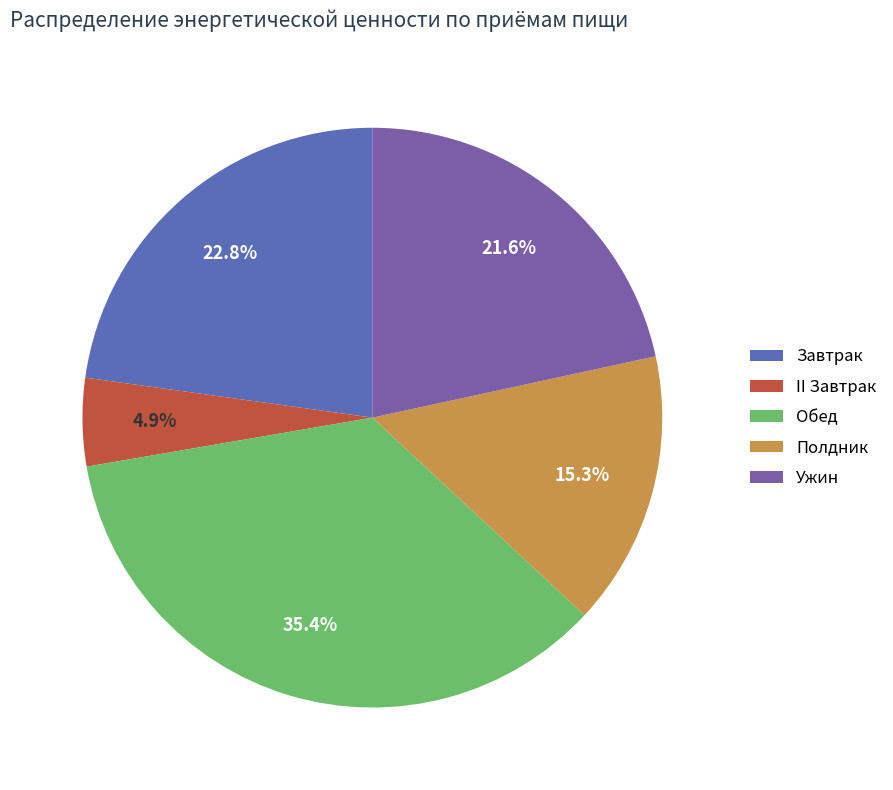

Rank the categories by value from highest to lowest.

Обед, Завтрак, Ужин, Полдник, II Завтрак